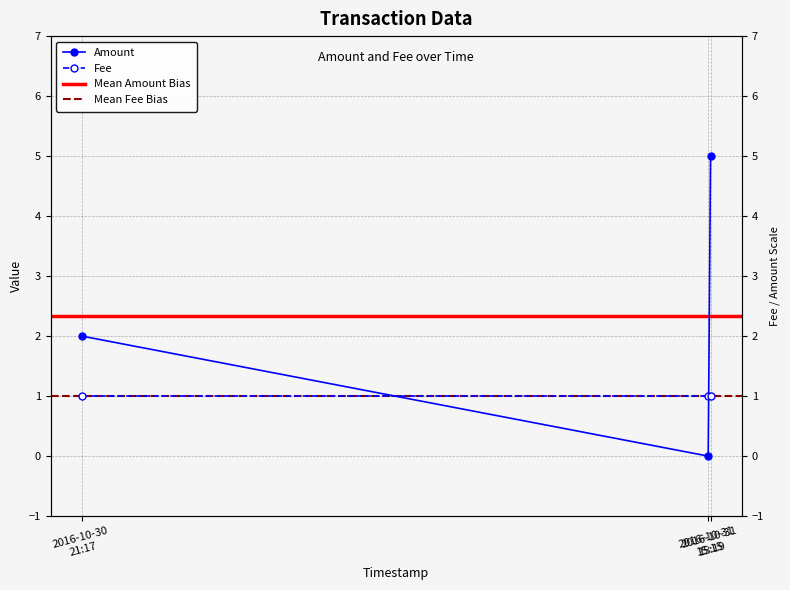

Which label corresponds to the smallest value in the chart?

2016-10-31 15:15